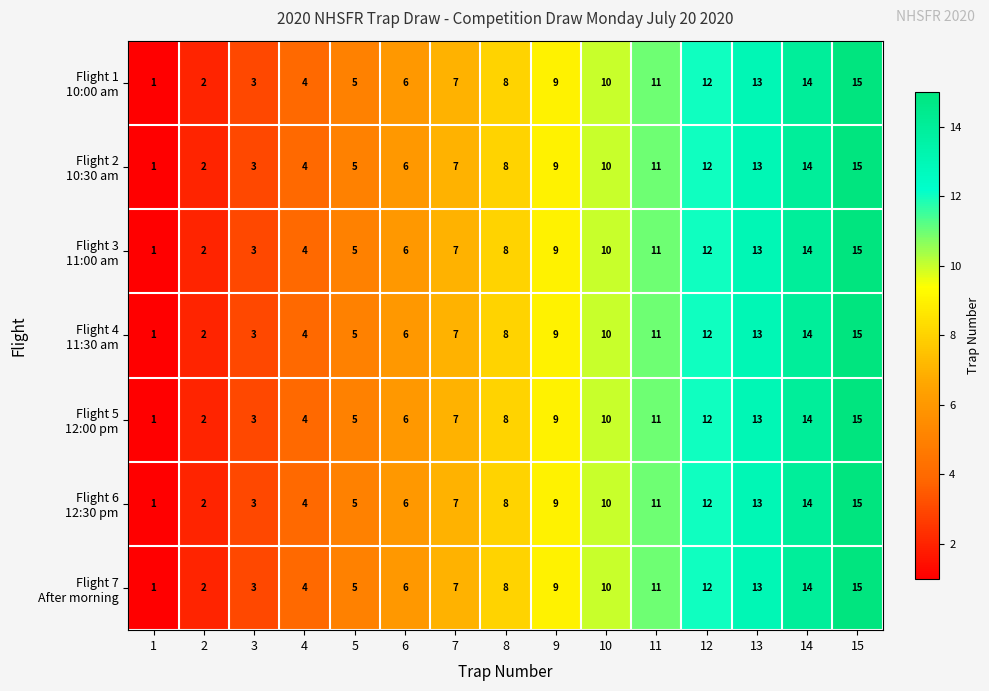

At which category is the sum across all series the highest?

15